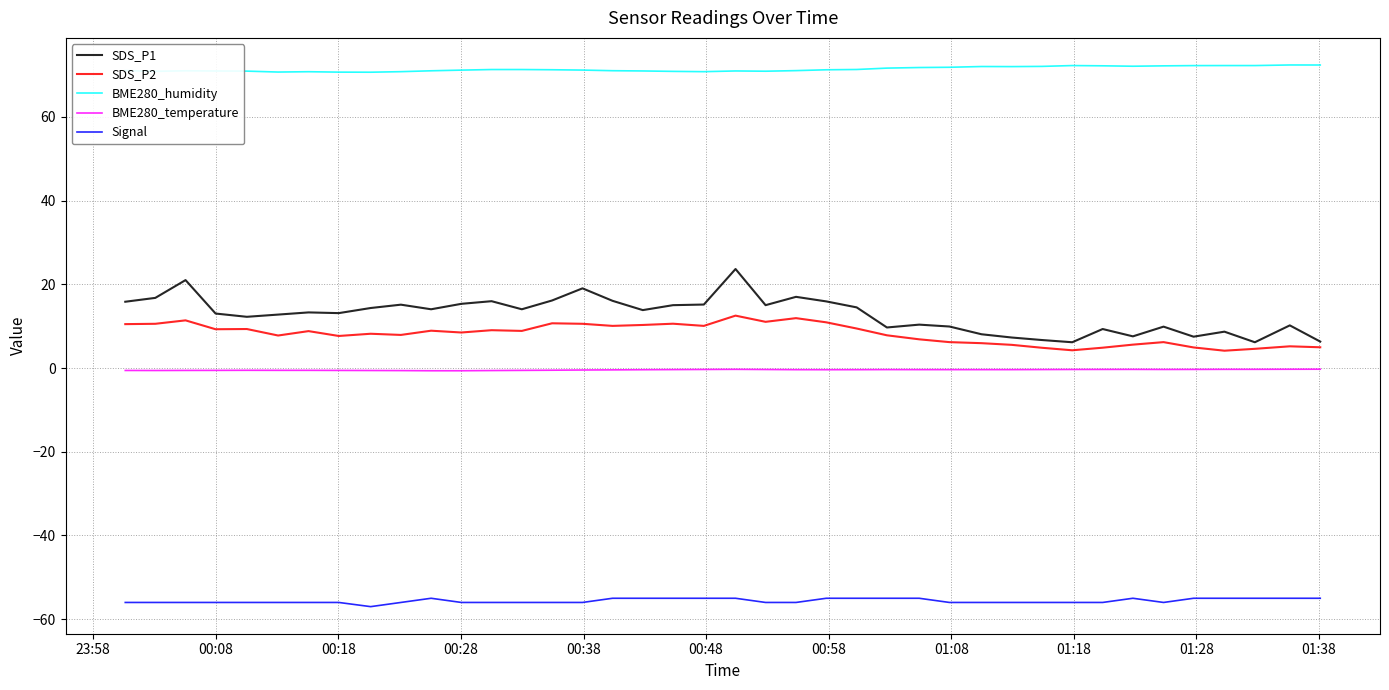

True or false: SDS_P2 and SDS_P1 intersect in this chart.

False